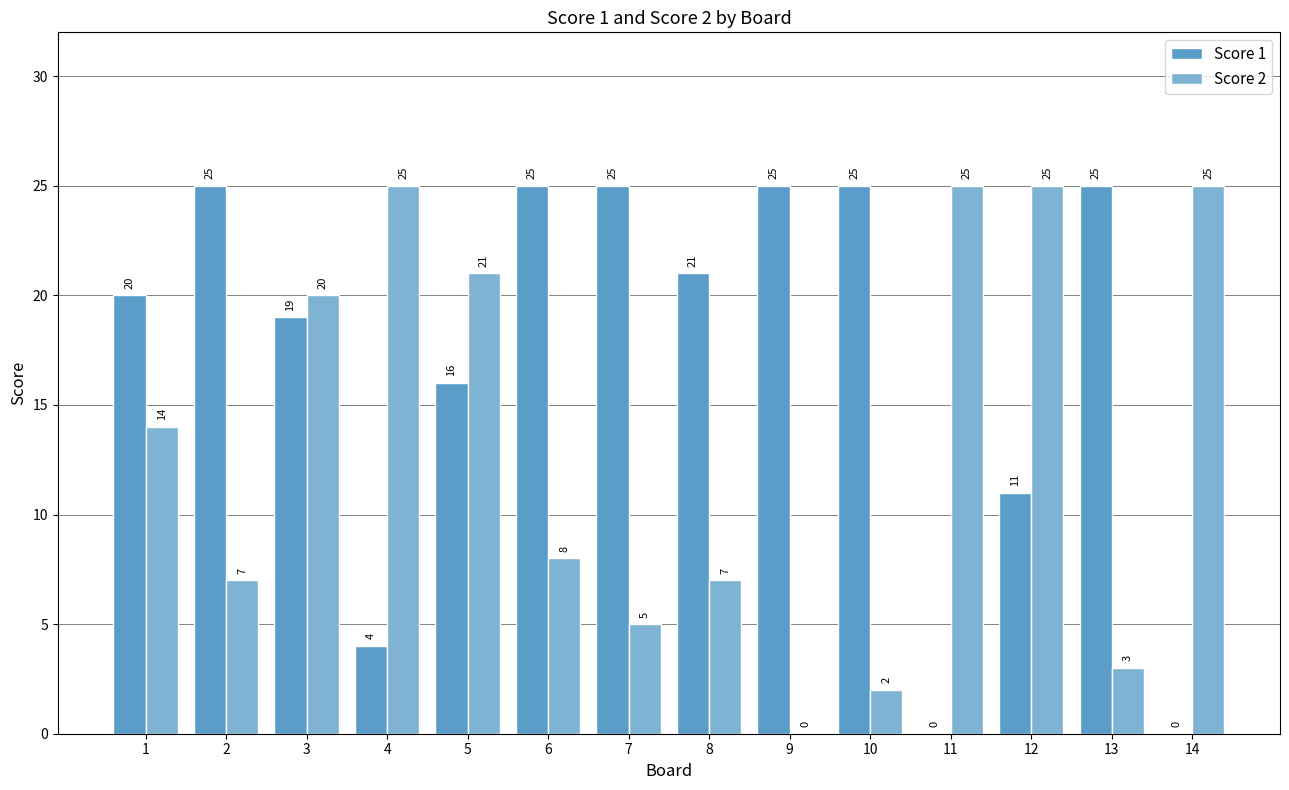

What is the sum of all Score 2 values?

187